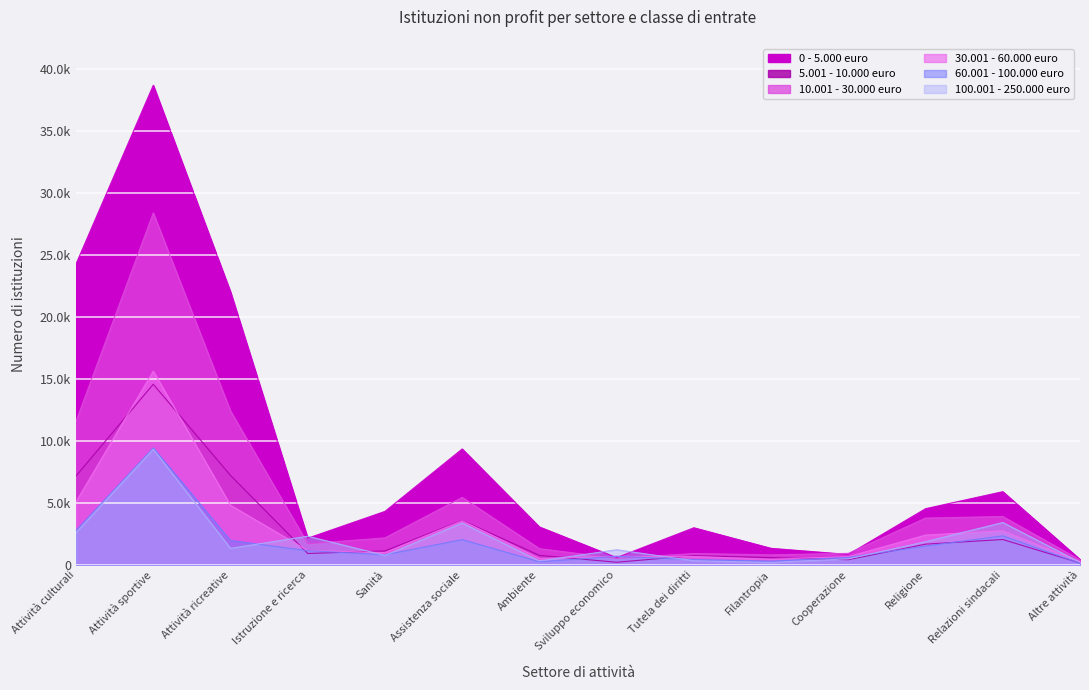

Which series changed the most between Assistenza sociale and Altre attività?

0 - 5.000 euro